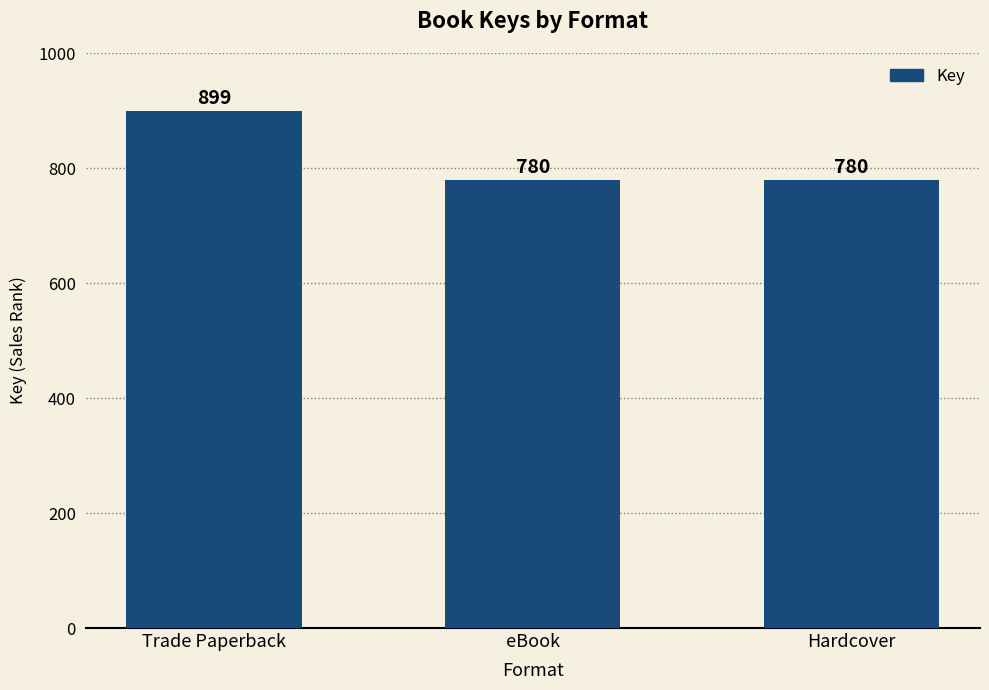

Reading left to right, what are all the values shown in this chart?

899	780	780